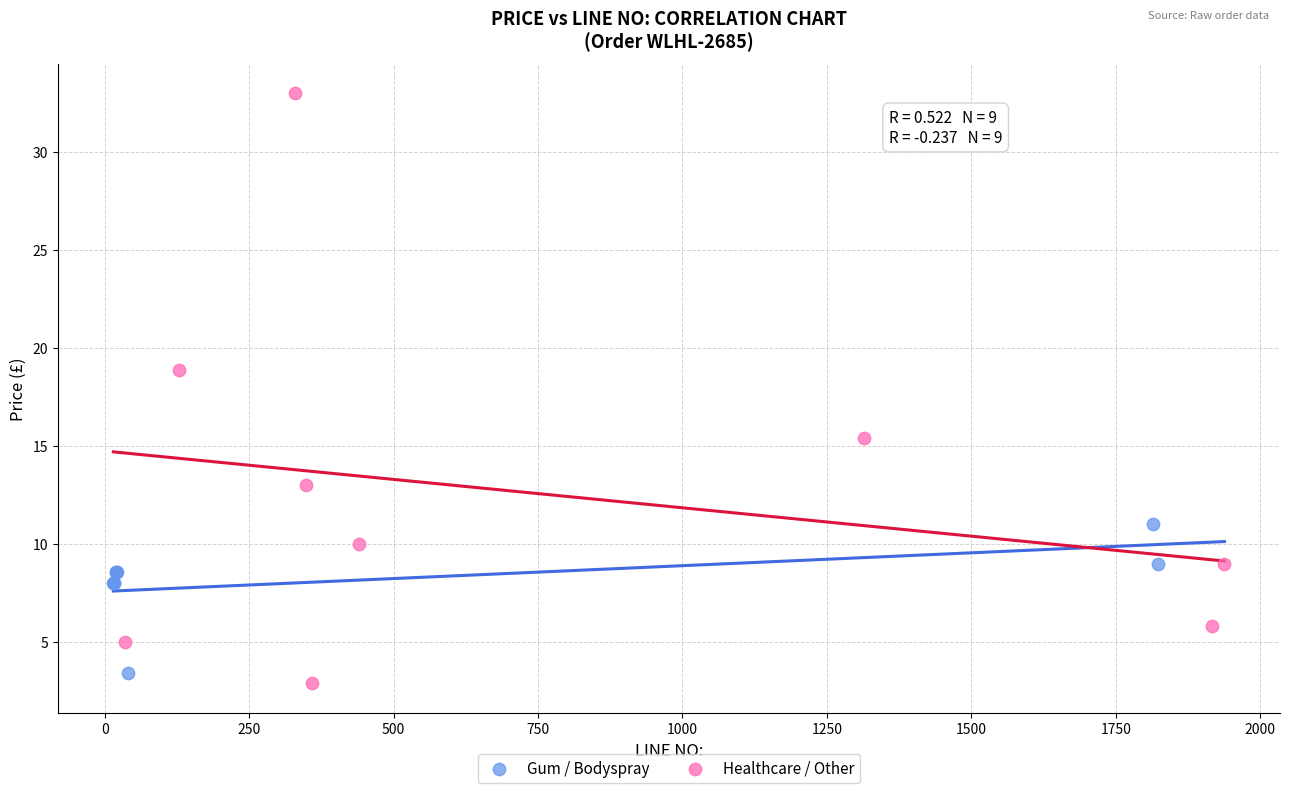

Which series has the widest spread of Y values?

Healthcare / Other